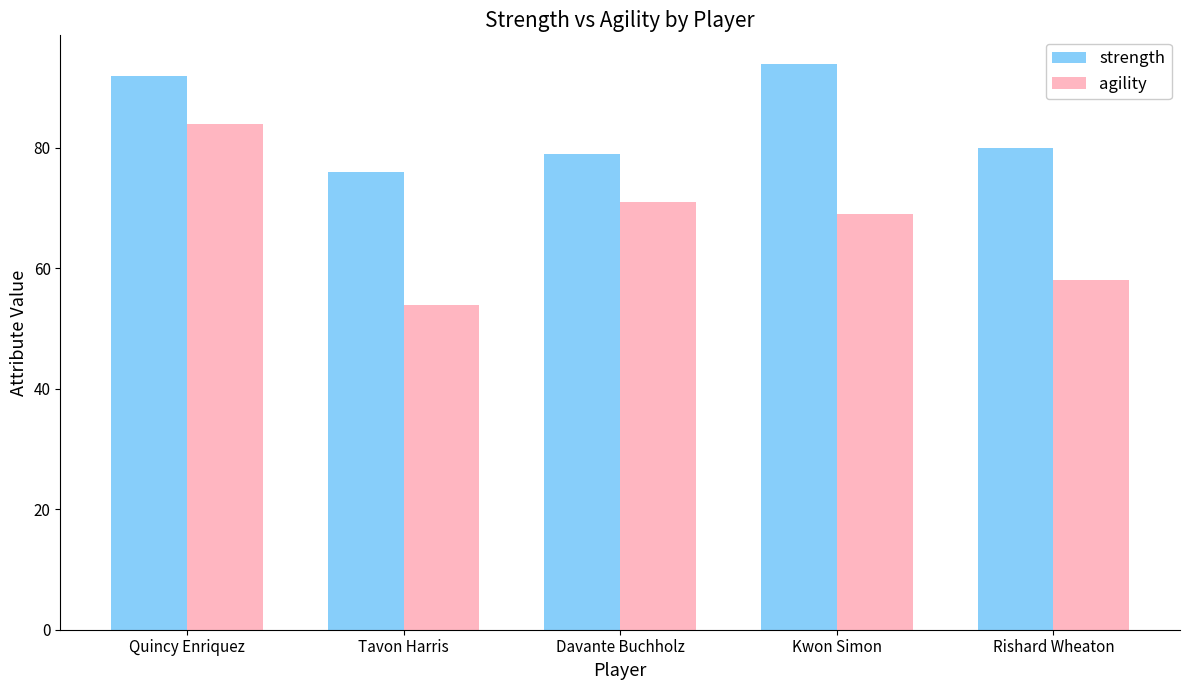

Reading left to right, list all the values displayed in this chart.

strength: 92	76	79	94	80
agility: 84	54	71	69	58